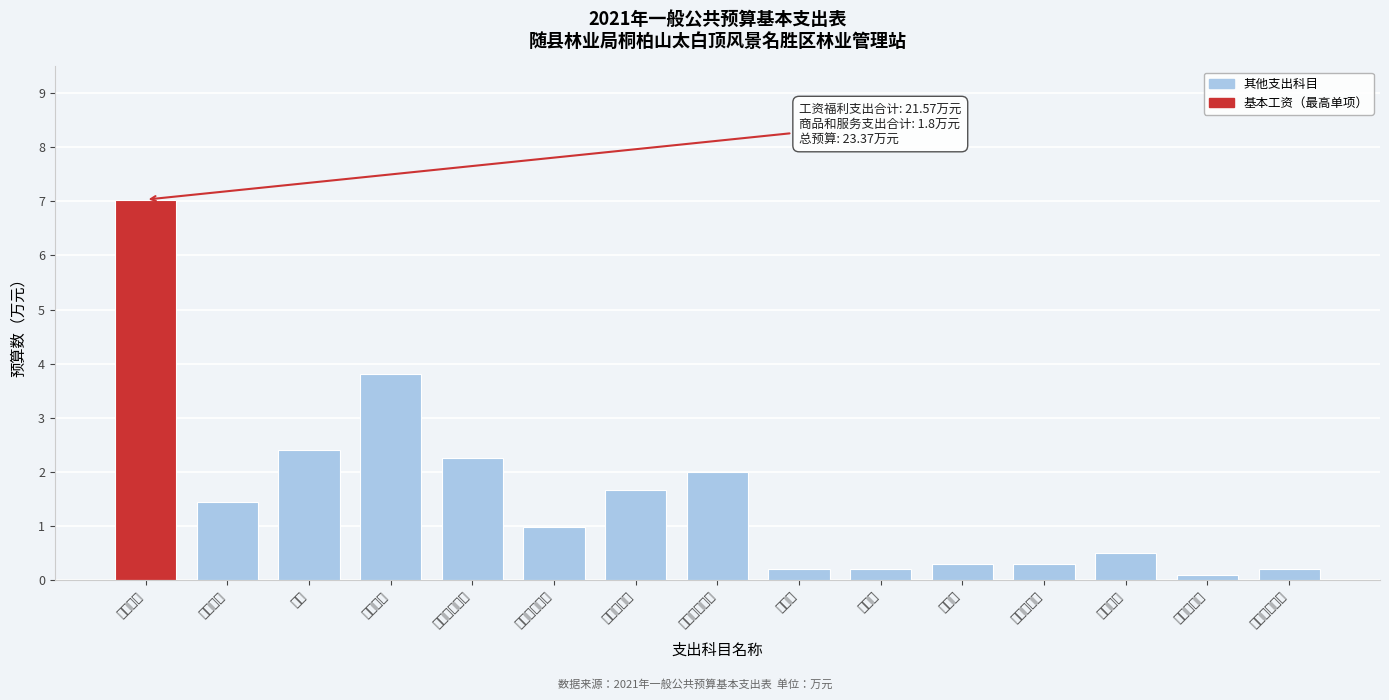

Between 其他工资福利 and 其他商品服务, which is larger?

其他工资福利